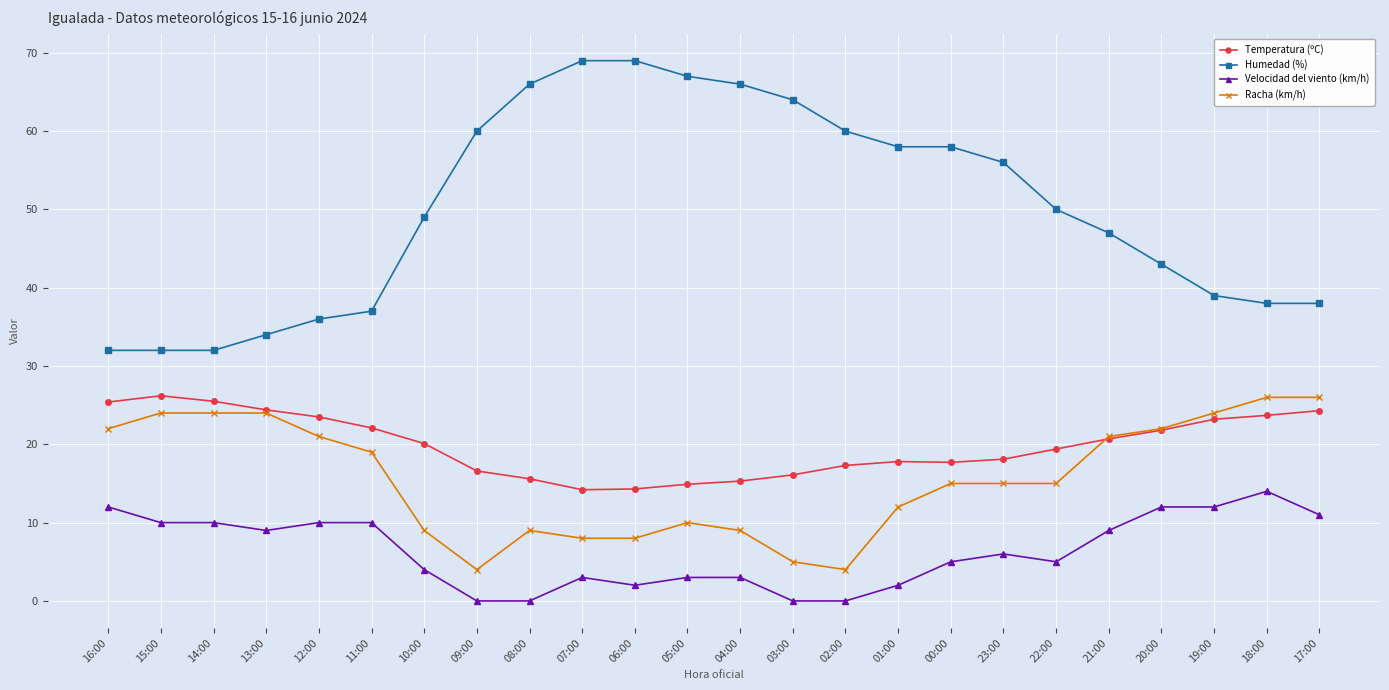

Where does the Humedad (%) series first go above 50?

09:00